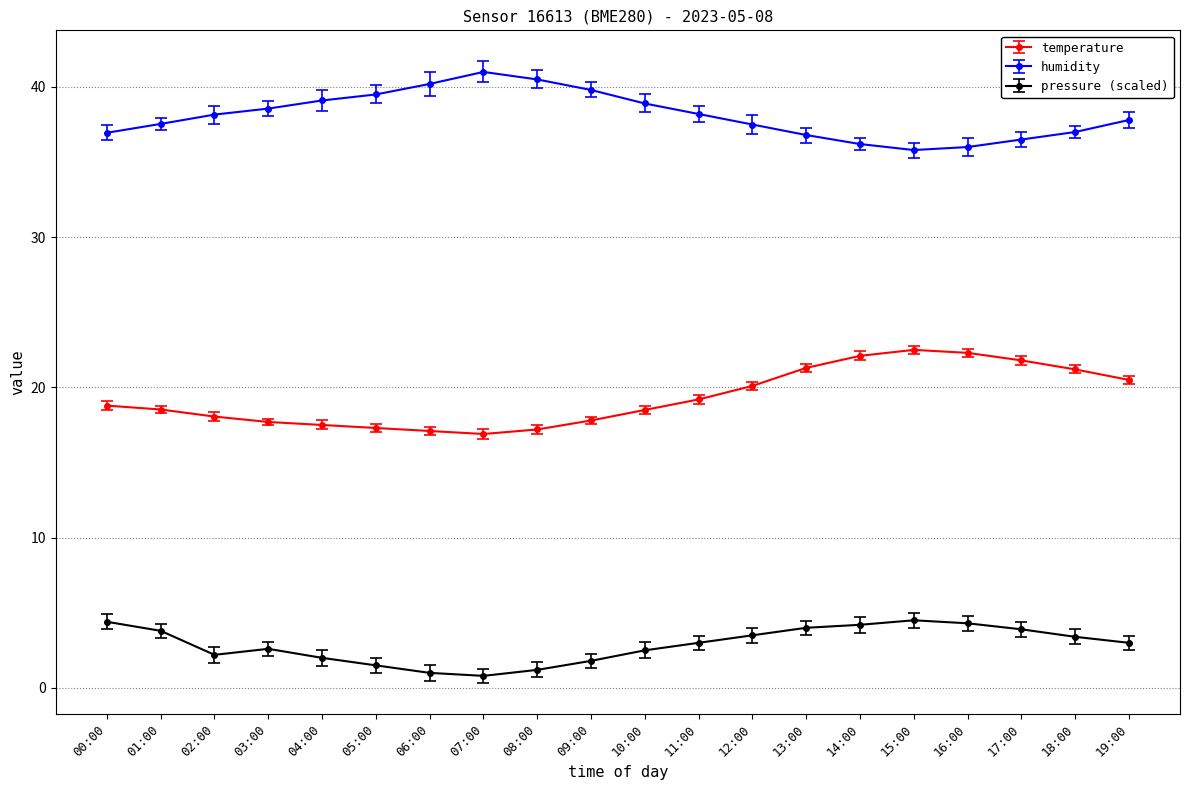

What is the difference between the pressure (scaled) values at 00:00 and 03:00?

1.8